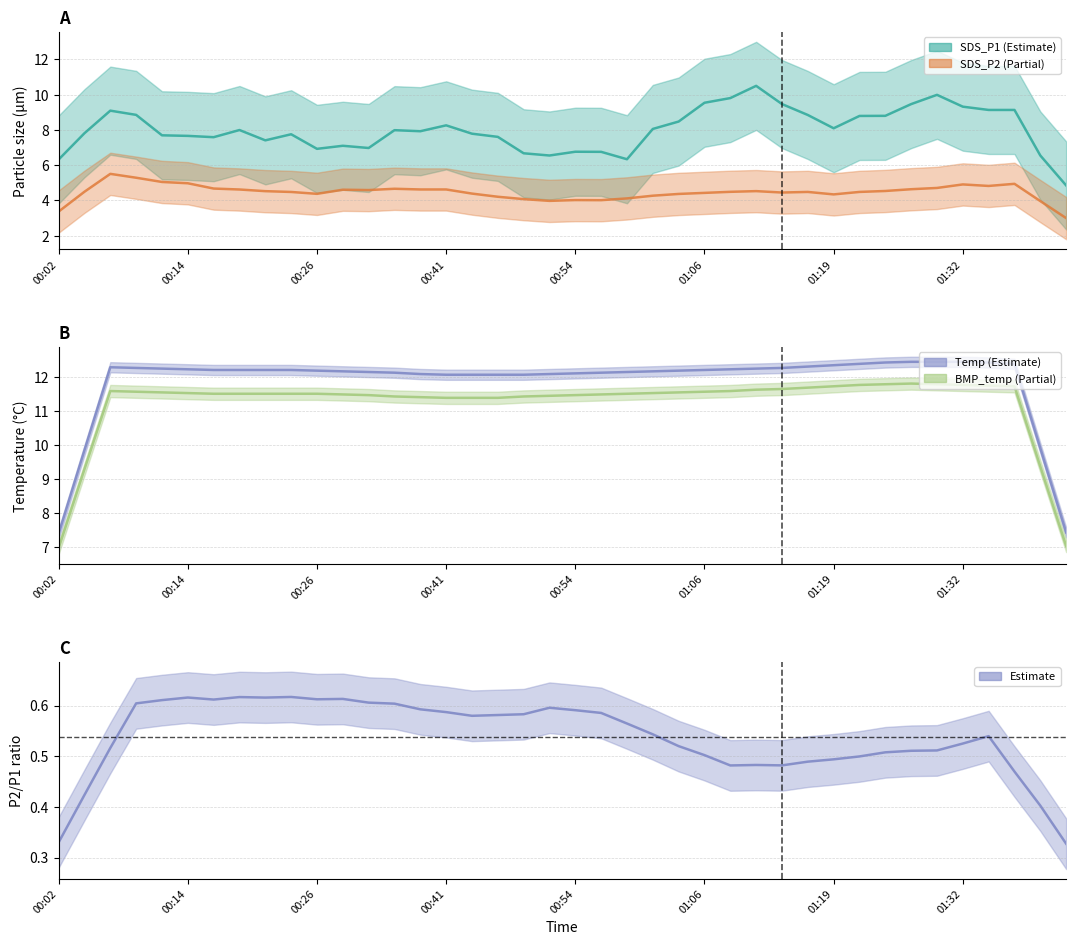

What is the difference between the maximum and second lowest values in the SDS_P2 series?

2.1